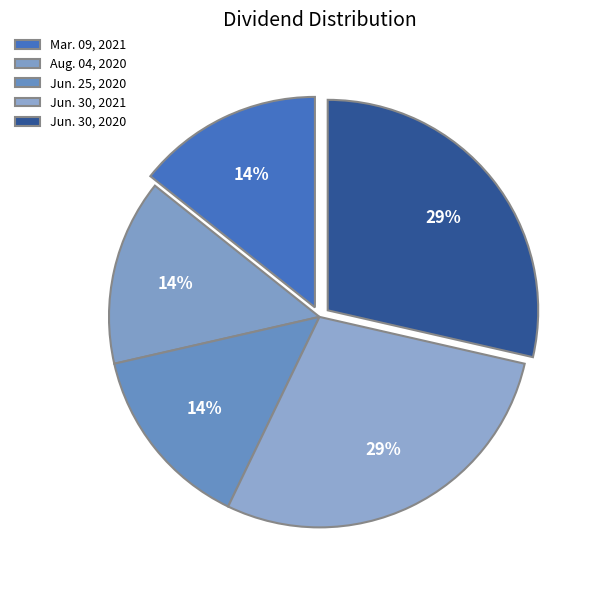

What portion of the pie excludes Aug. 04, 2020?

85.7%